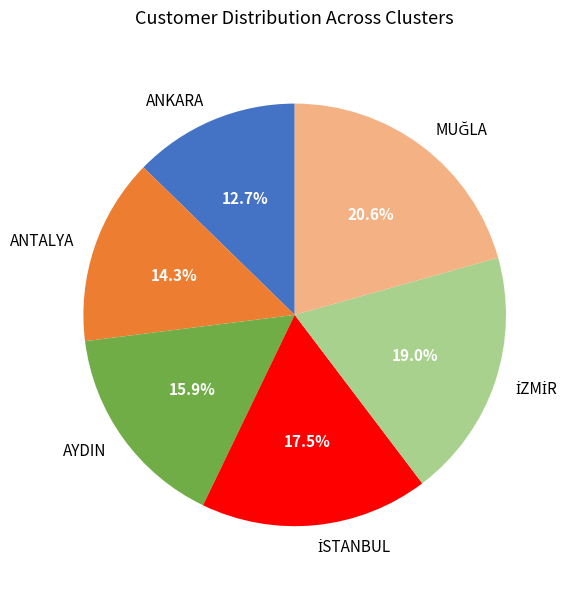

Is the sum of ANTALYA and ANKARA greater than half?

No